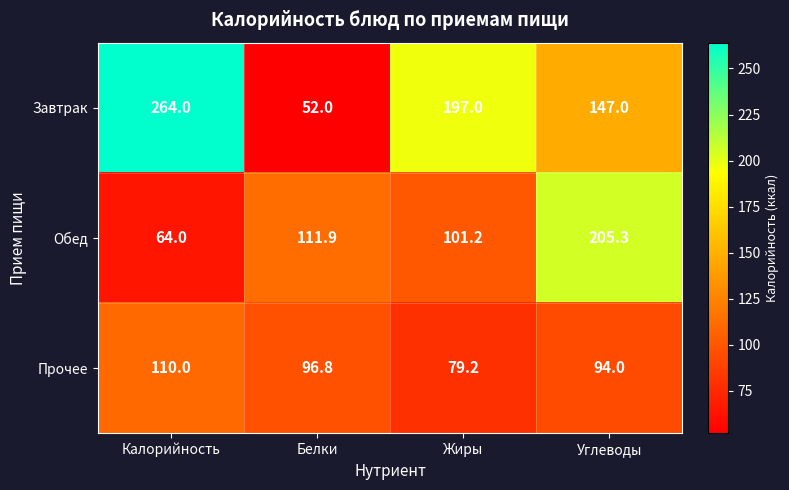

What is the total value across all series at Углеводы?

446.3